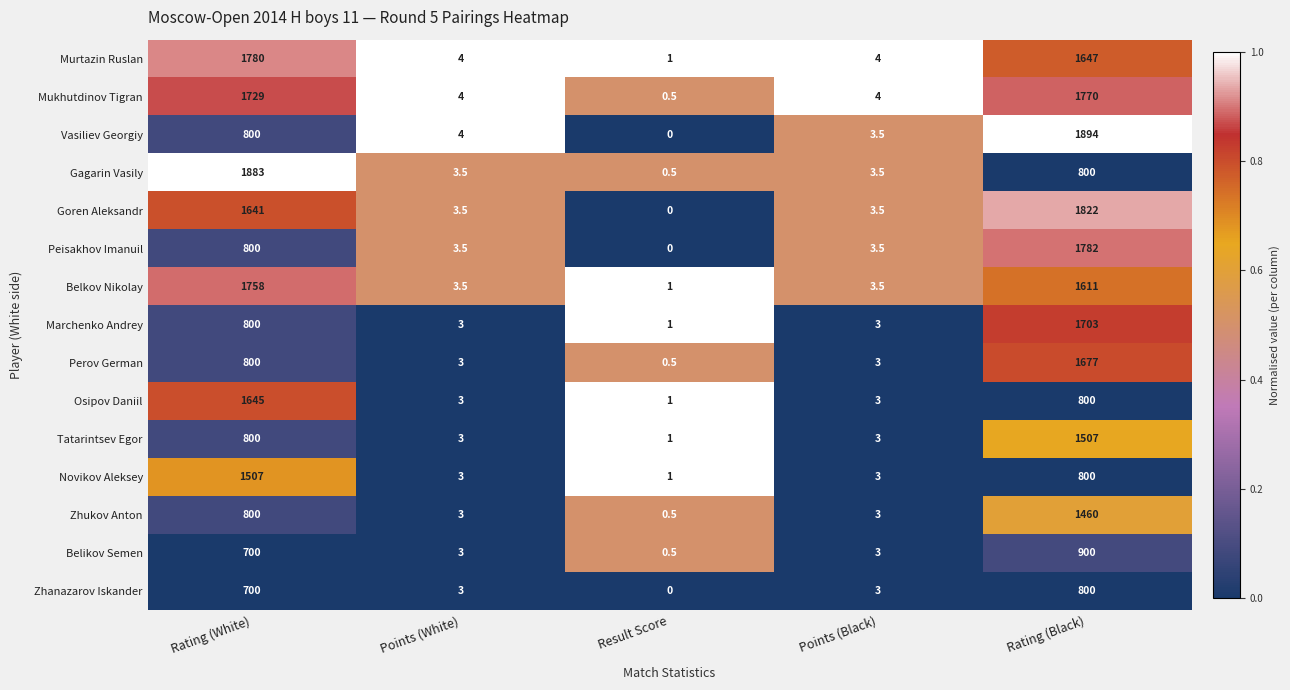

The Marchenko Andrey series shows 1.2 at Points (White). True or false?

False